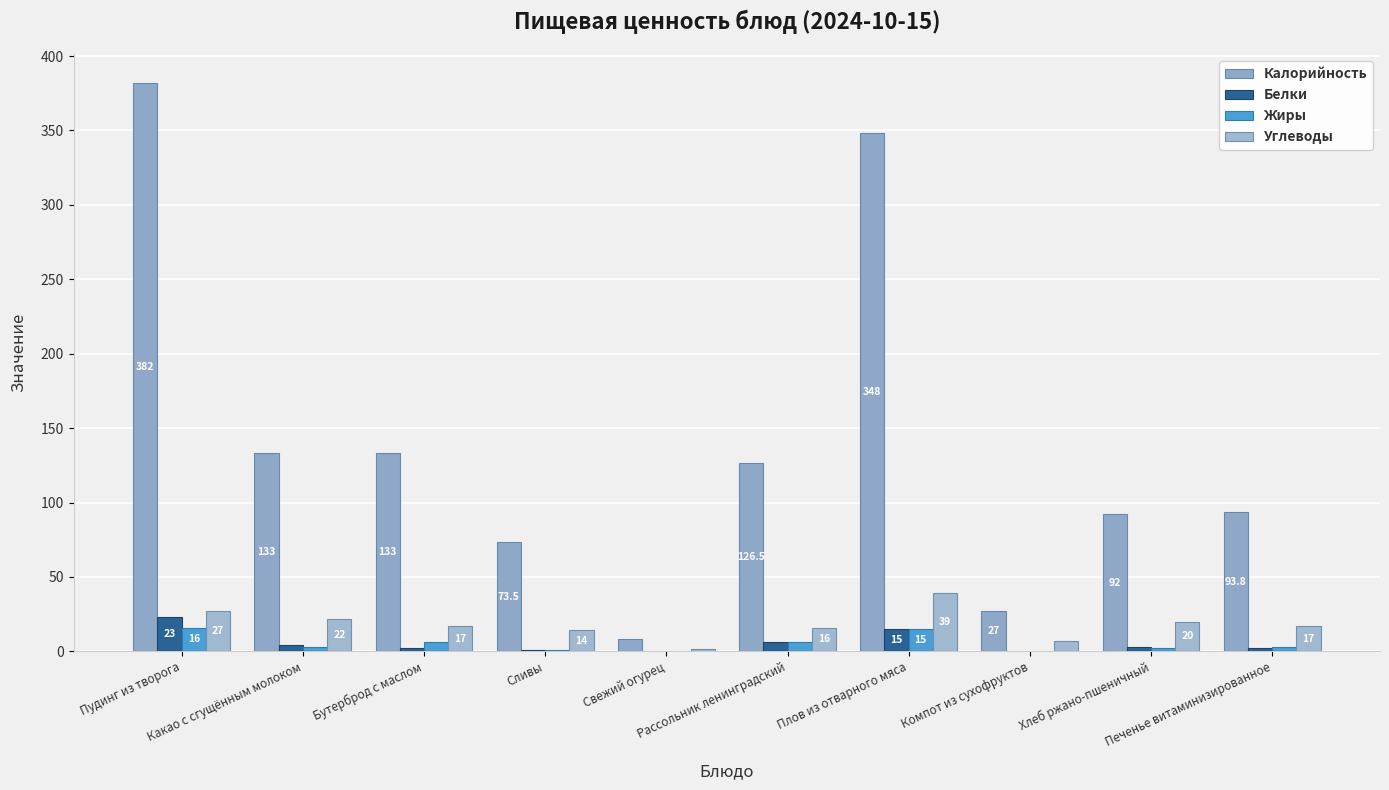

How many groups of bars are there?

10